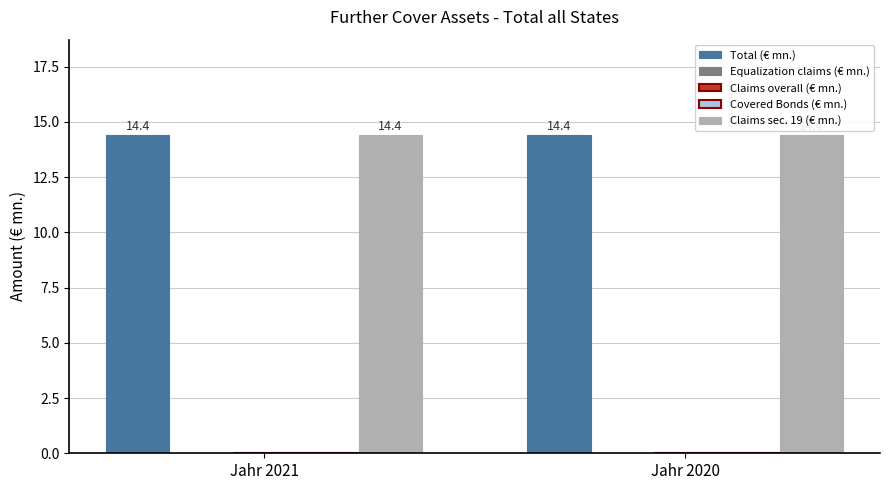

Reading right to left, list all the values displayed in this chart.

Total (€ mn.): 14.4	14.4
Equalization claims (€ mn.): 0.0	0.0
Claims overall (€ mn.): 0.0	0.0
Covered Bonds (€ mn.): 0.0	0.0
Claims sec. 19 (€ mn.): 14.4	14.4